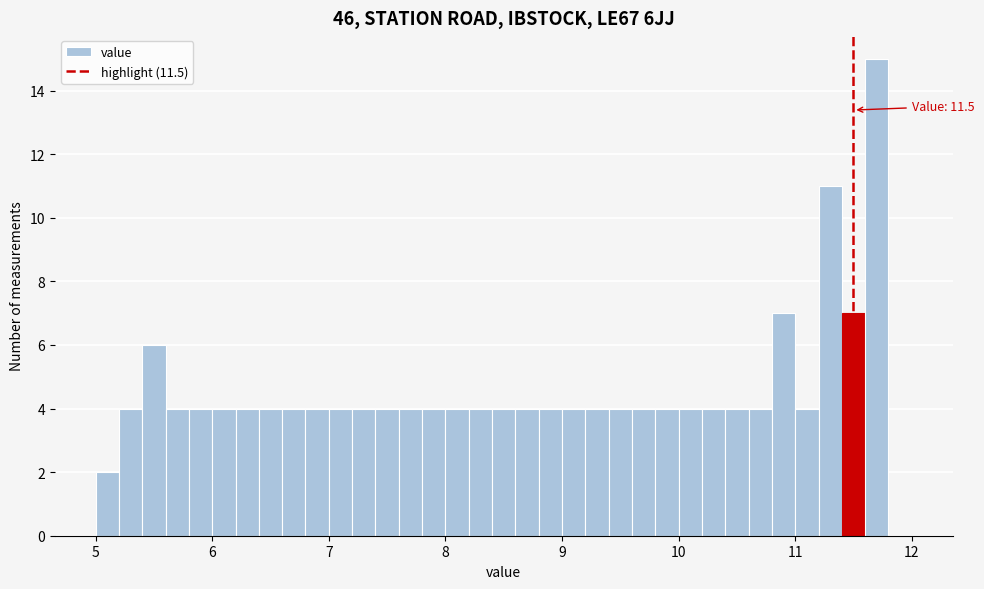

Read against the x-axis, roughly where is the centre of the tallest bar?

11.7